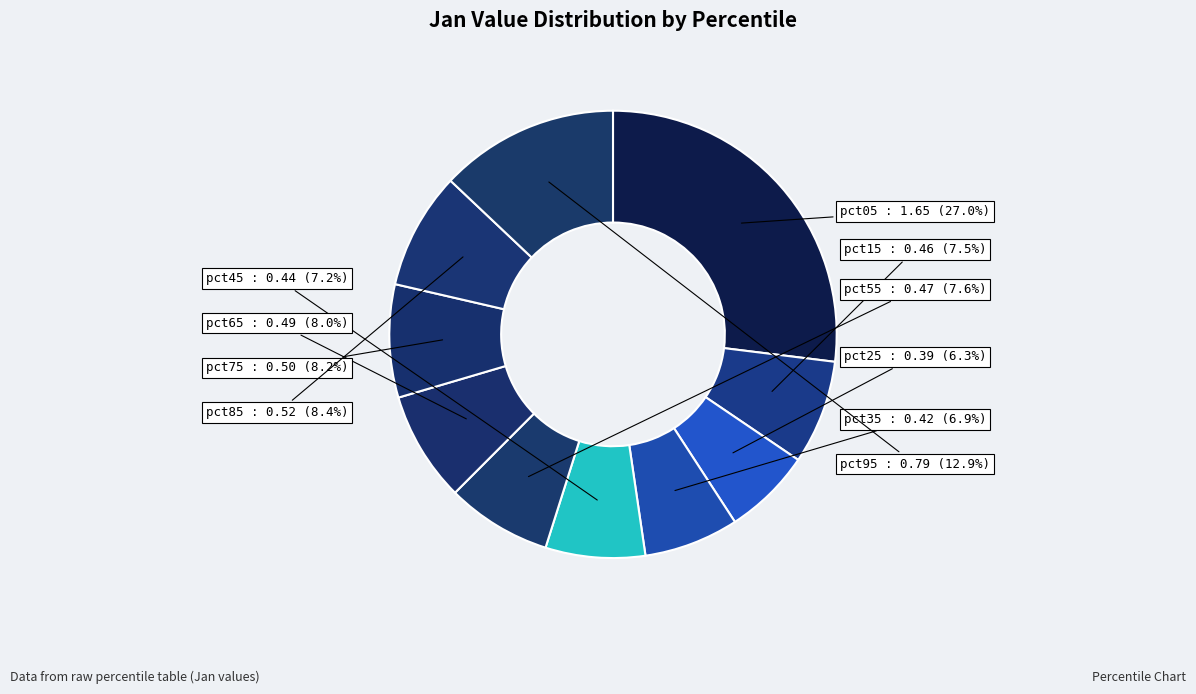

To the nearest percent, what is the combined percentage of pct35 and pct45?

14%